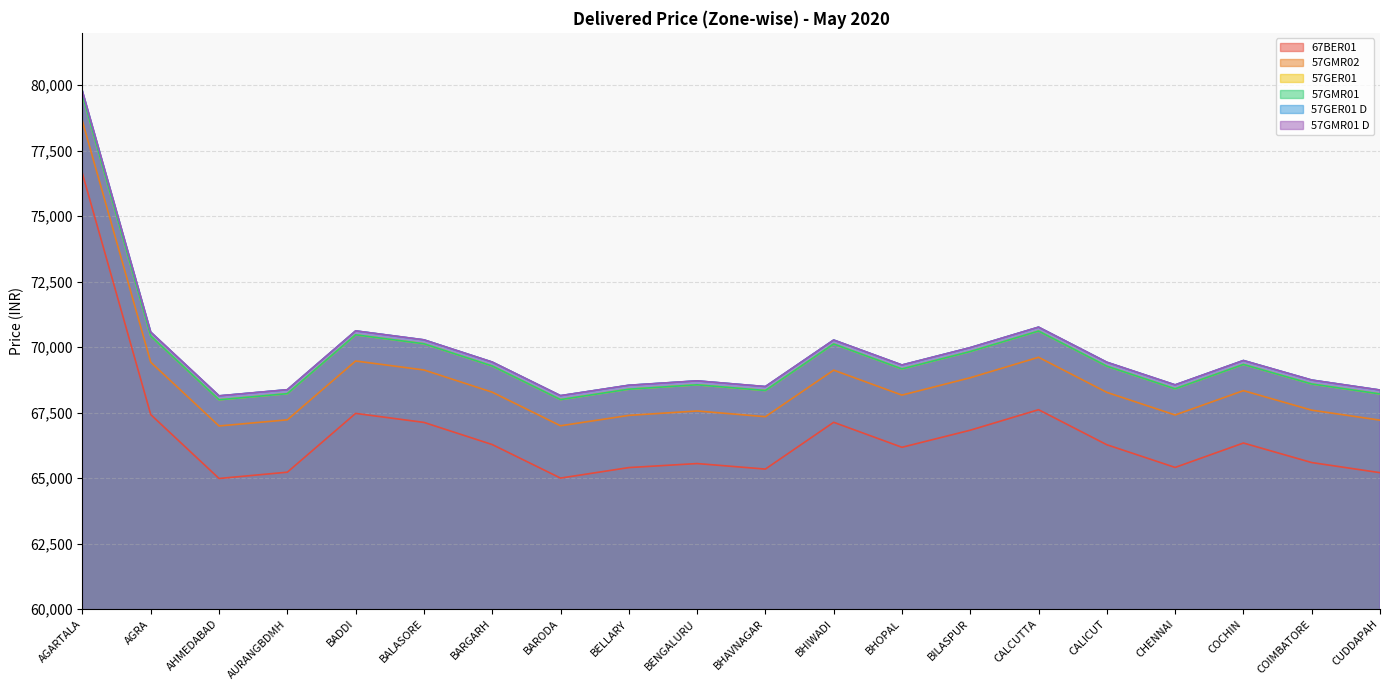

What is the label of the 11th point from the left?

BHAVNAGAR